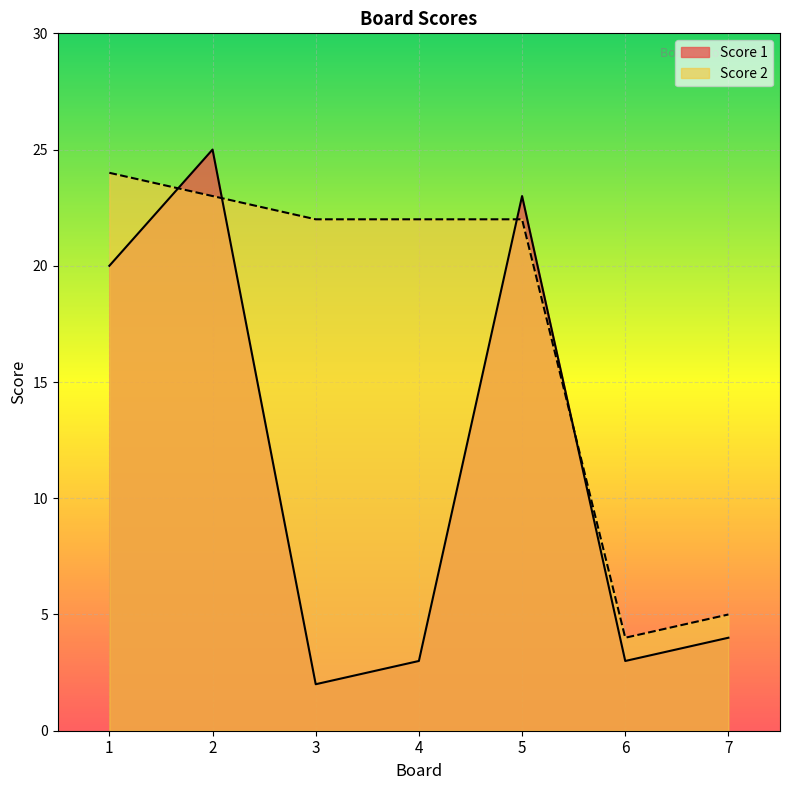

What is the difference between the second highest and minimum values in the Score 1 series?

21